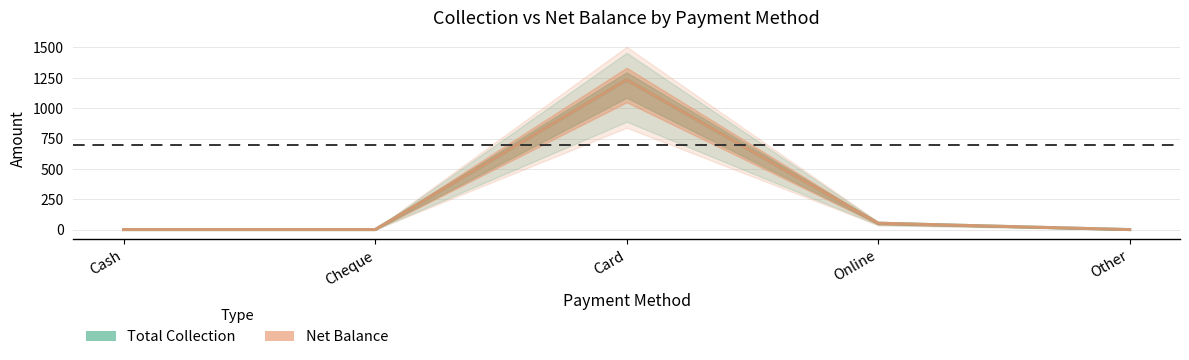

Rank the series at Cheque from lowest to highest value.

Total Collection, Net Balance